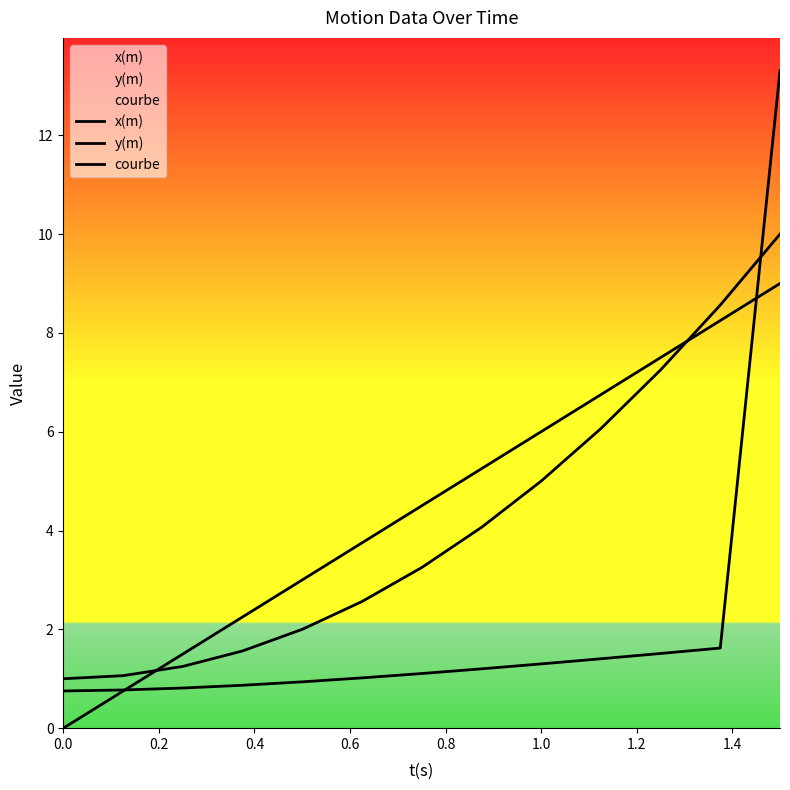

List the series in order of their peak value, lowest first.

x(m), y(m), courbe